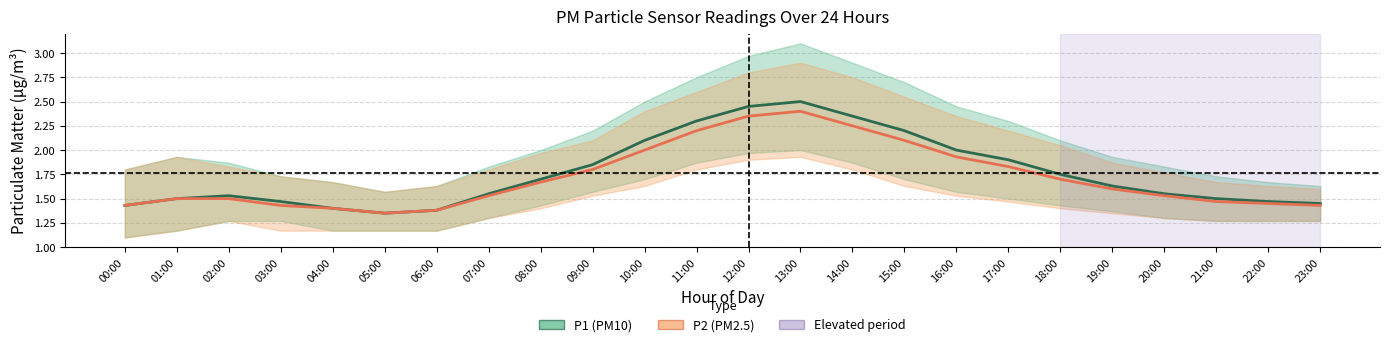

At which category does the chart reach its peak across all series?

13:00